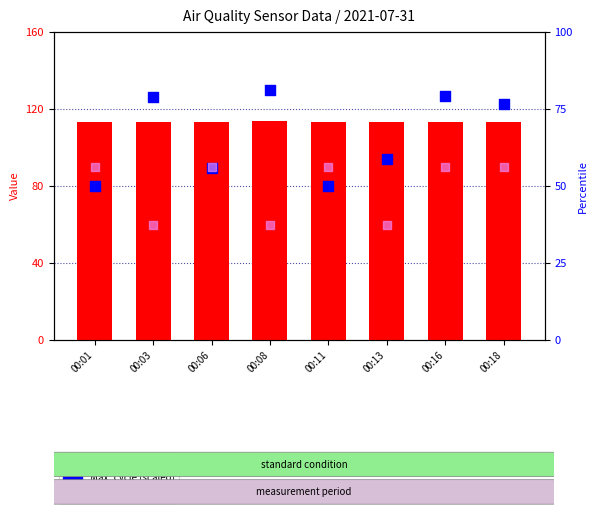

Which series contains the highest Y value?

Max_cycle (scaled)